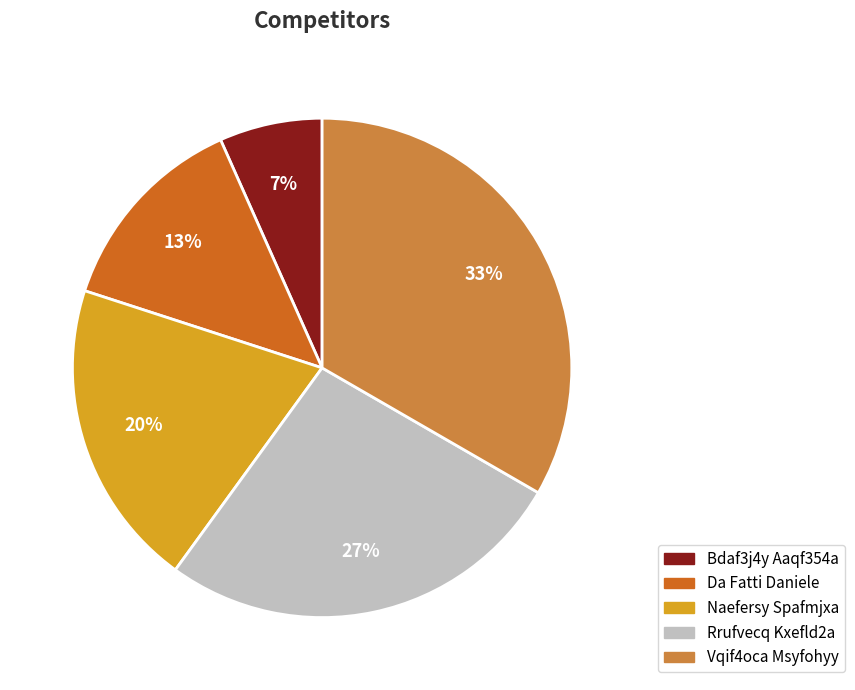

True or false: Naefersy Spafmjxa accounts for 20% of the total.

True